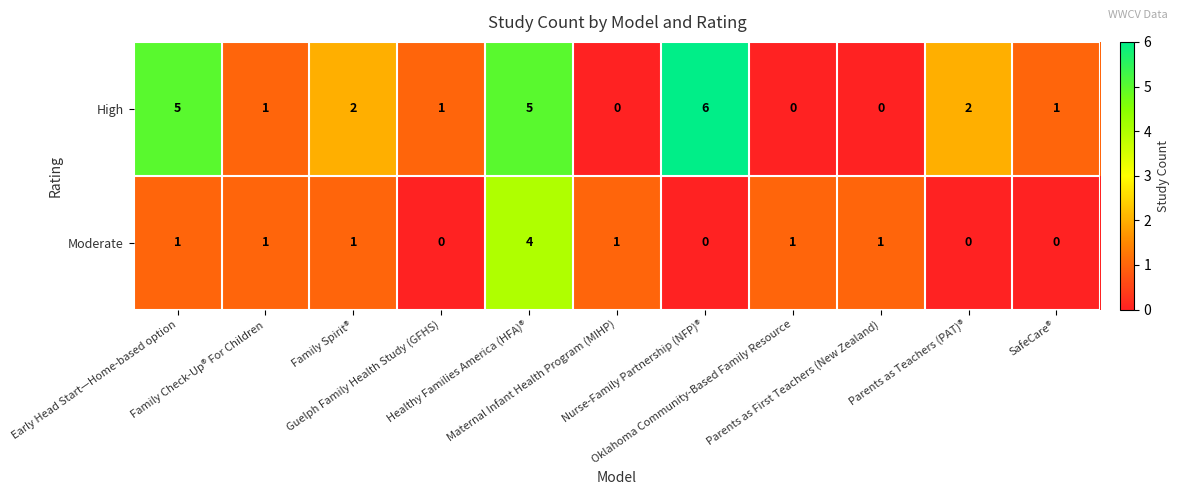

What is the sum of all High values?

23